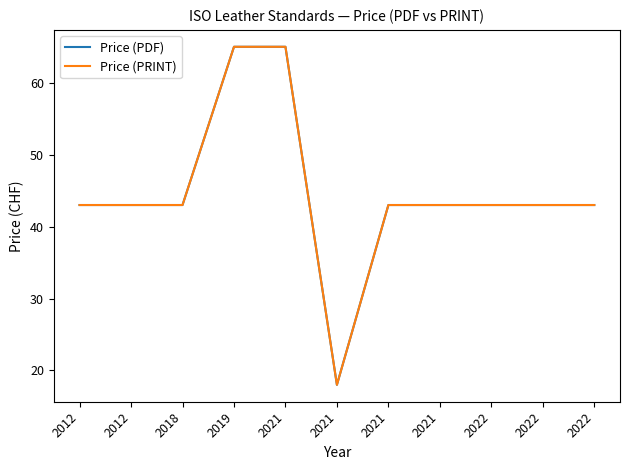

Reading left to right, transcribe all the data shown in this chart.

Price (PDF): 43	43	43	65	65	18	43	43	43	43	43
Price (PRINT): 43	43	43	65	65	18	43	43	43	43	43